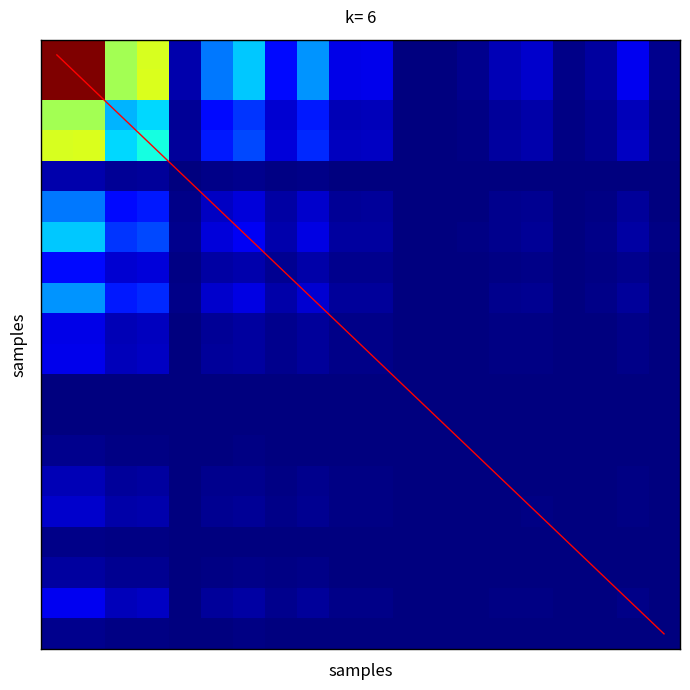

True or false: diagonal has a value of 23.4 at 15.

False